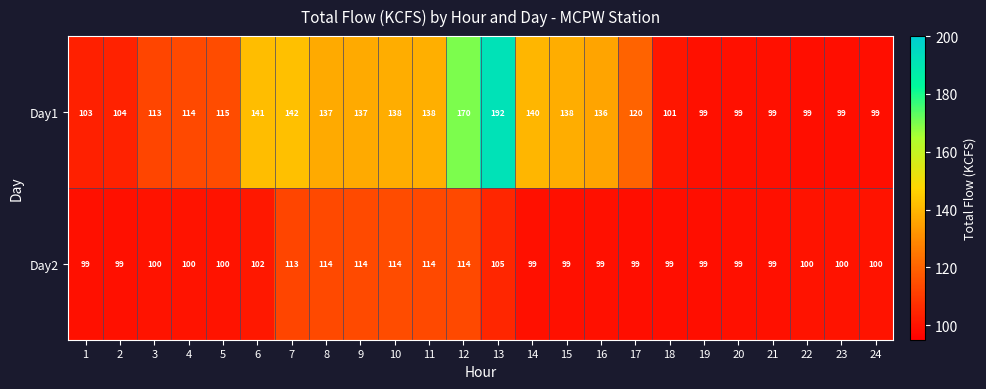

Between 13 and 24, which series saw the biggest shift?

Day1